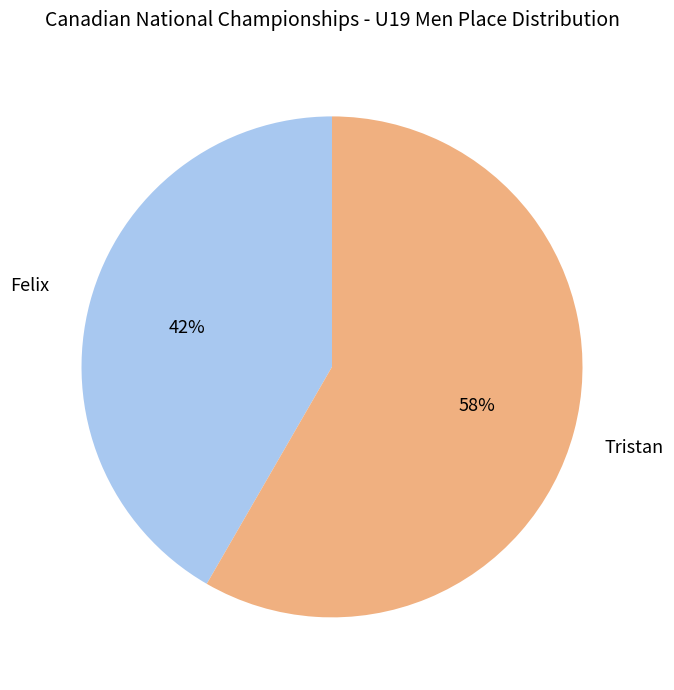

Does any single category account for the majority?

Yes